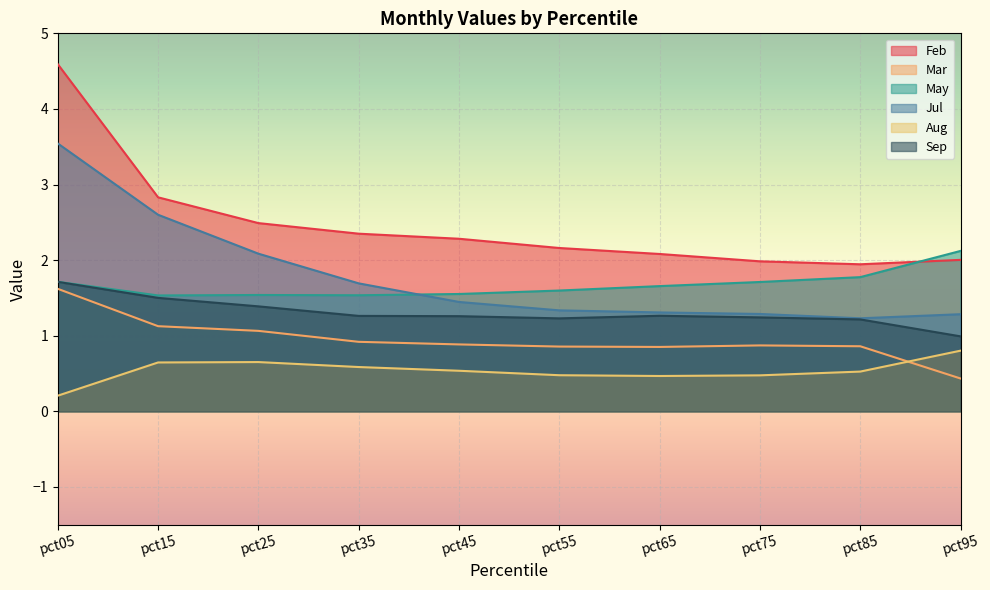

What is the approximate value of Mar at pct55?

0.9